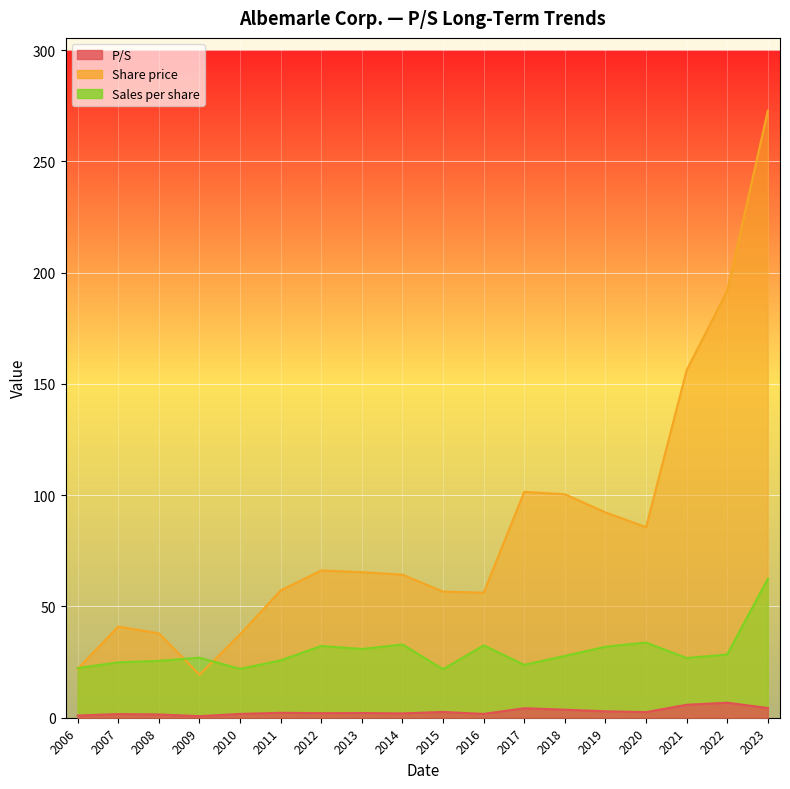

True or false: Sales per share and P/S intersect in this chart.

False